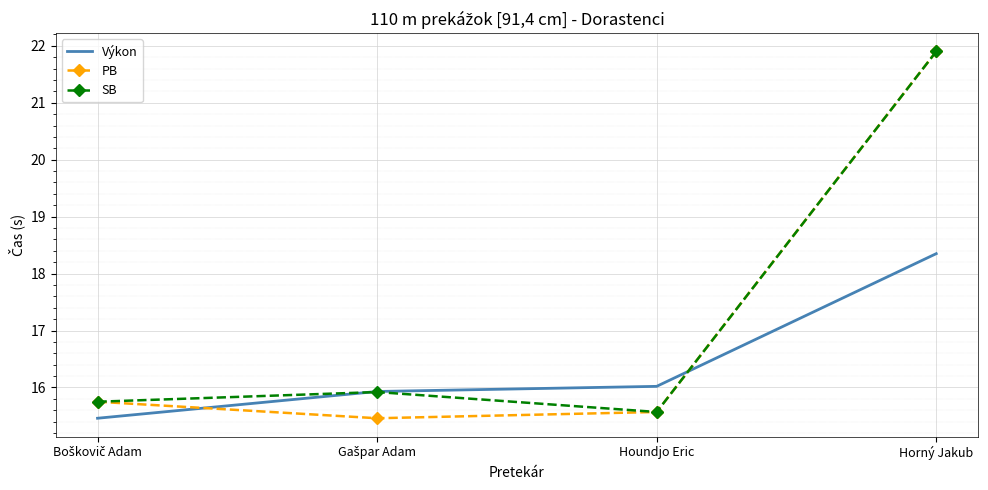

What are all the series names shown in the legend?

Výkon, PB, SB